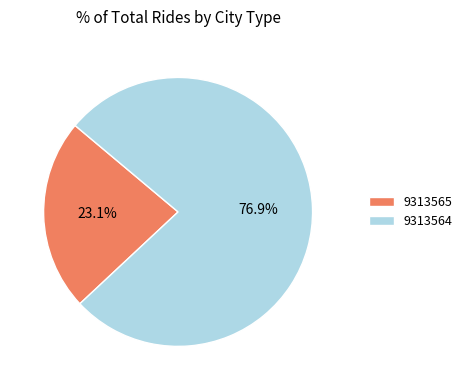

Count the number of slices in the pie.

2